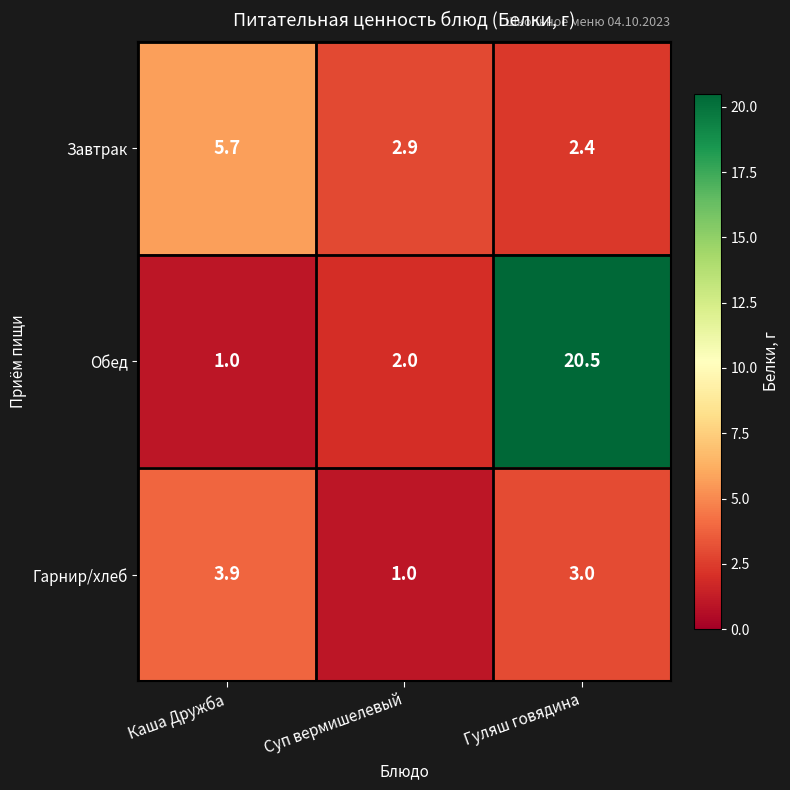

At which label does Гарнир/хлеб first exceed 3?

Каша Дружба